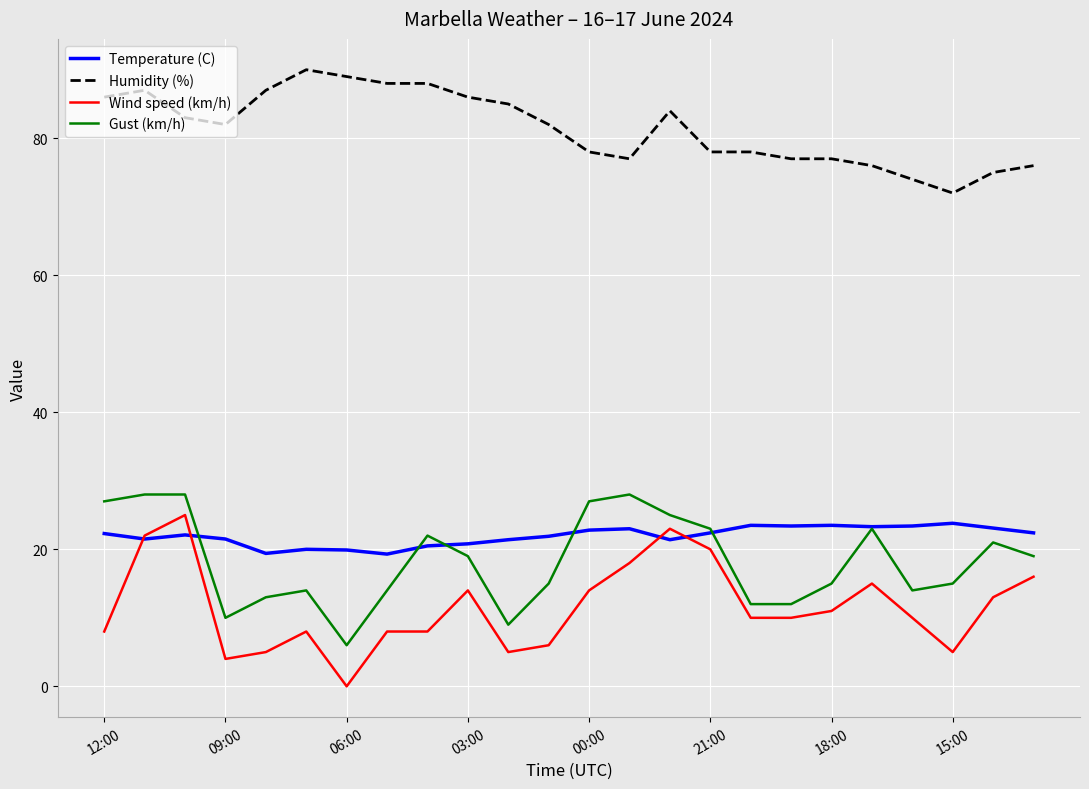

True or false: Temperature (C) and Gust (km/h) cross at least once.

True